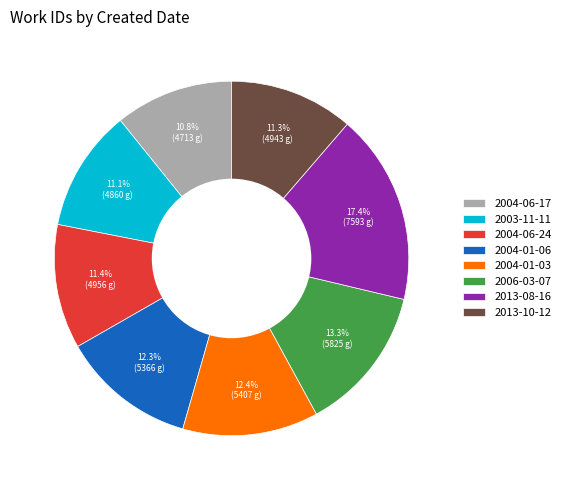

What portion of the pie excludes 2004-06-24?

88.6%